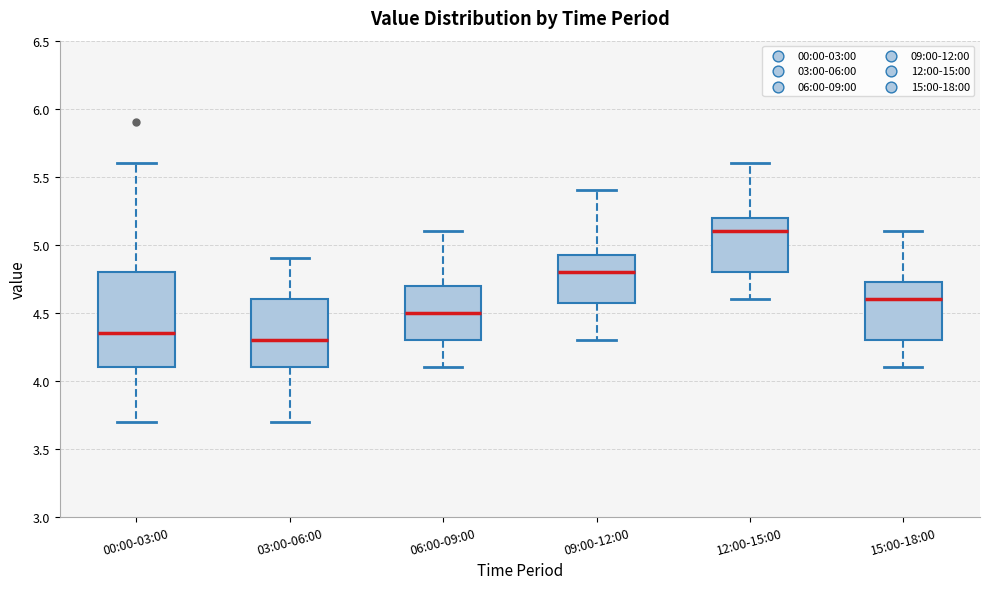

Which box is the tallest, from its lower edge to its upper edge?

00:00-03:00